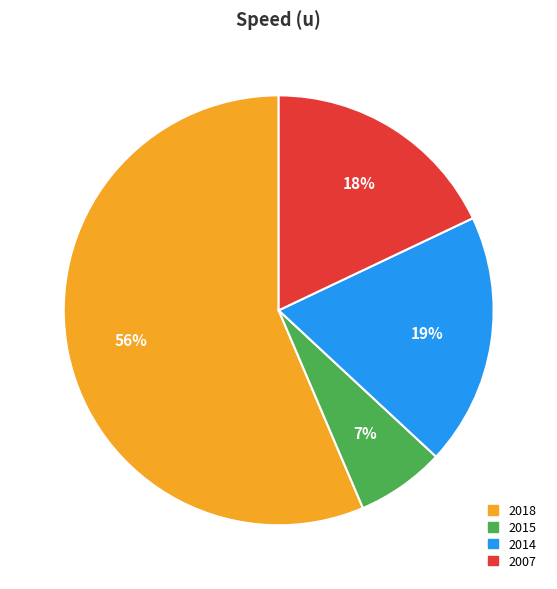

What is the ratio of the value at 2015 to the value at 2014?

0.4